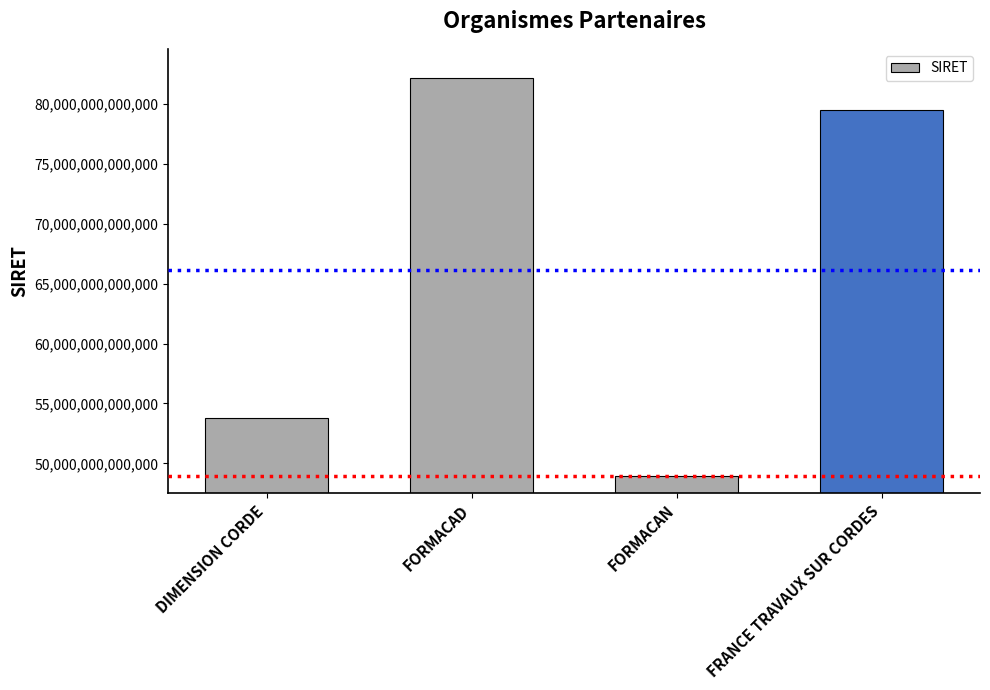

List the labels in order of value, largest first.

FORMACAD, FRANCE TRAVAUX SUR CORDES, DIMENSION CORDE, FORMACAN